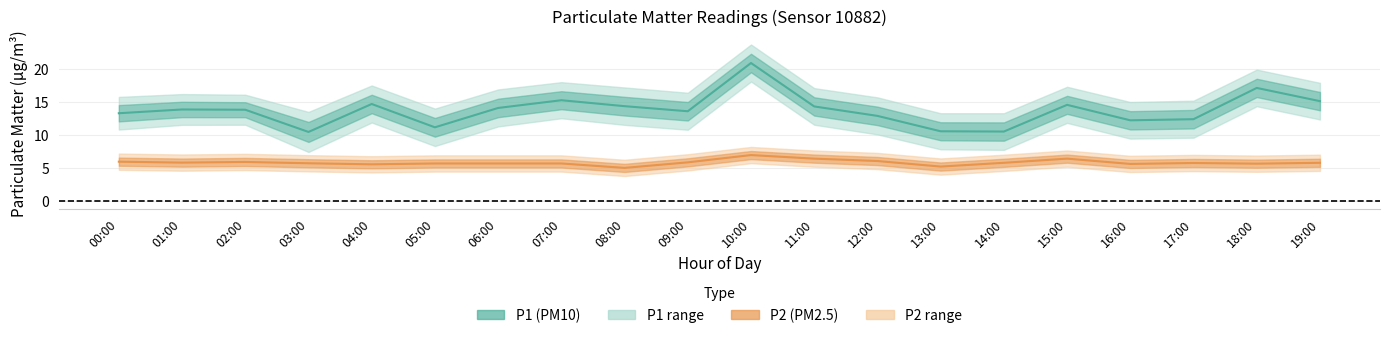

True or false: P1_mean and P2_lower intersect in this chart.

False